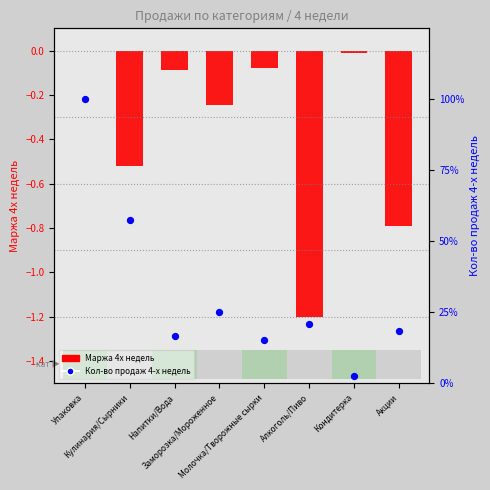

Is the value of Маржа 4х недель at Алкоголь/Пиво greater than the value of Кол-во продаж 4-х недель at Алкоголь/Пиво?

No